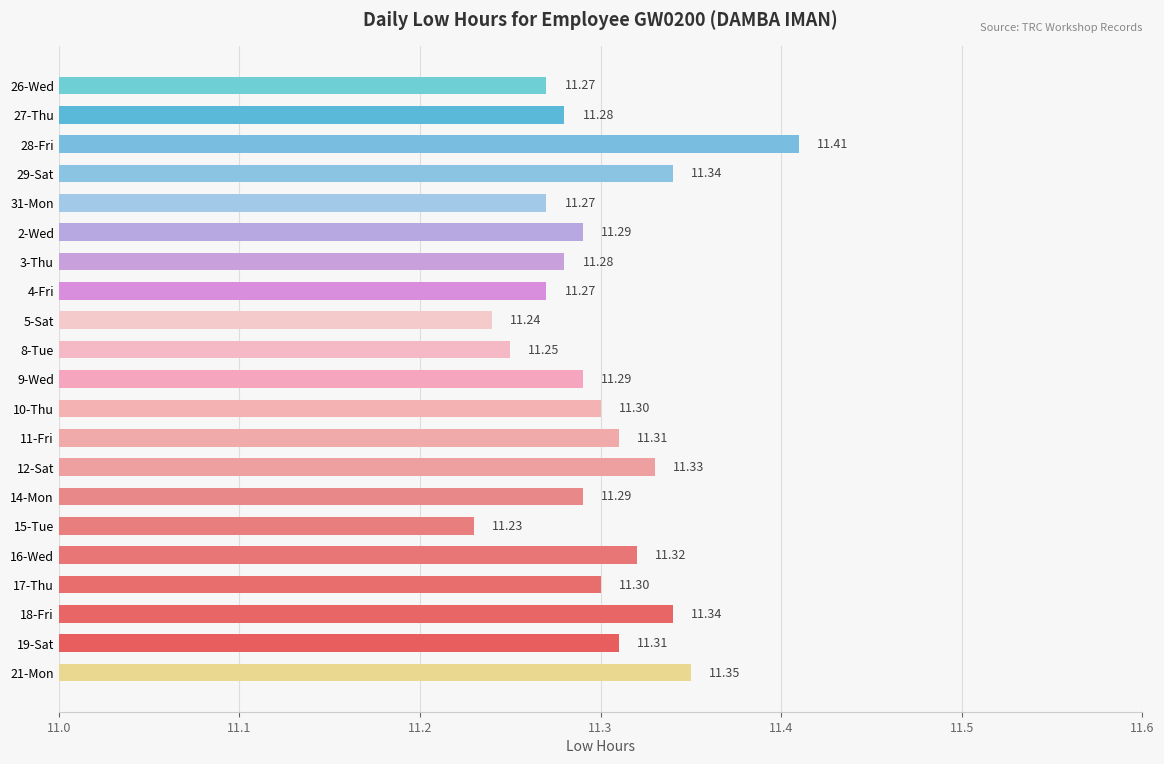

What is the change in value from 26-Wed to 18-Fri?

+0.1